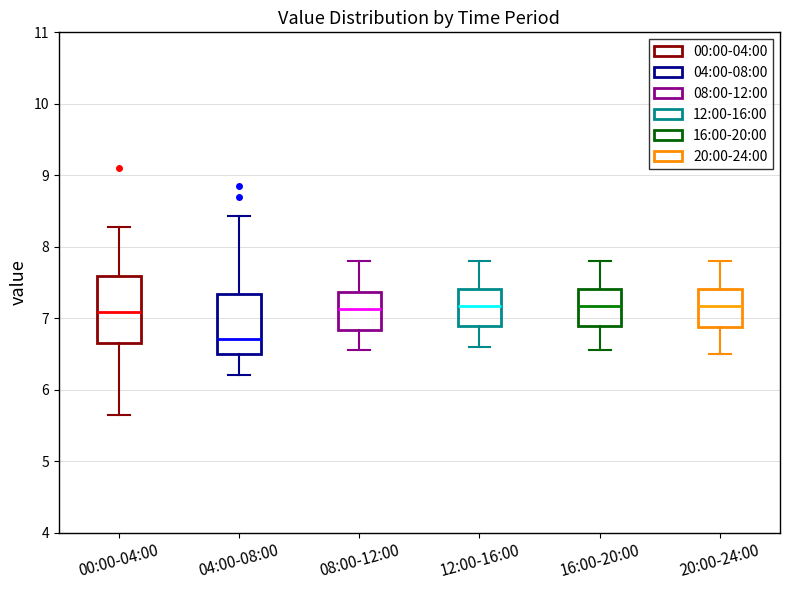

Comparing the boxes themselves (not the whiskers), which one is the tallest?

00:00-04:00